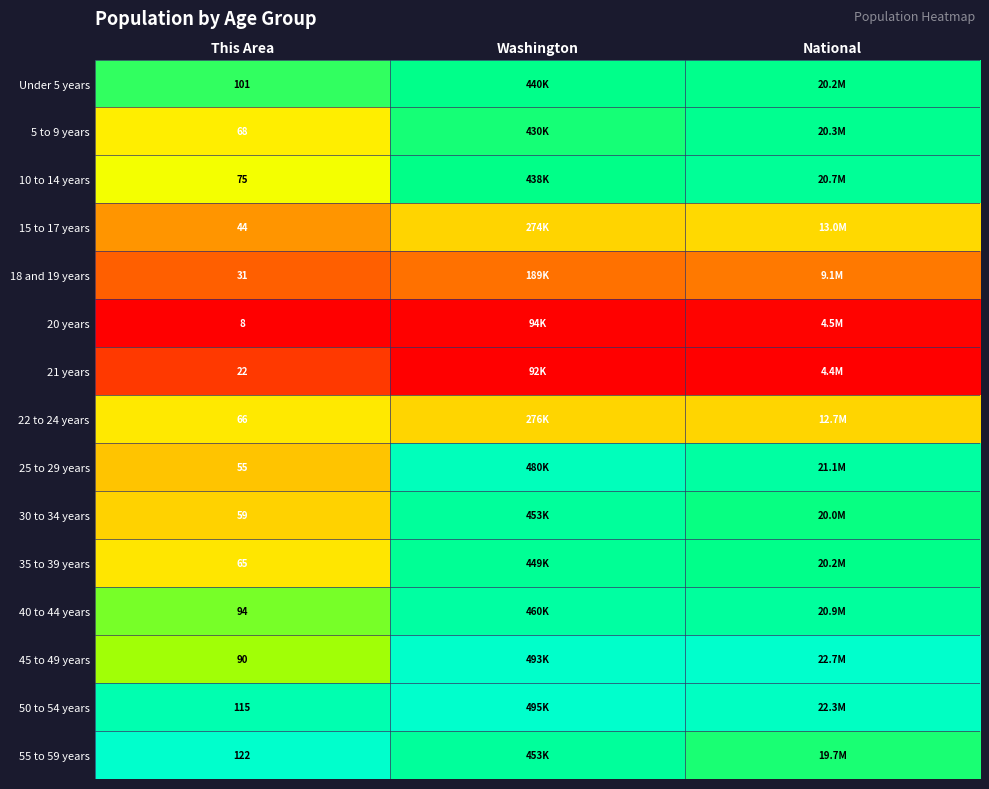

Which series has the largest total across all categories?

50 to 54 years